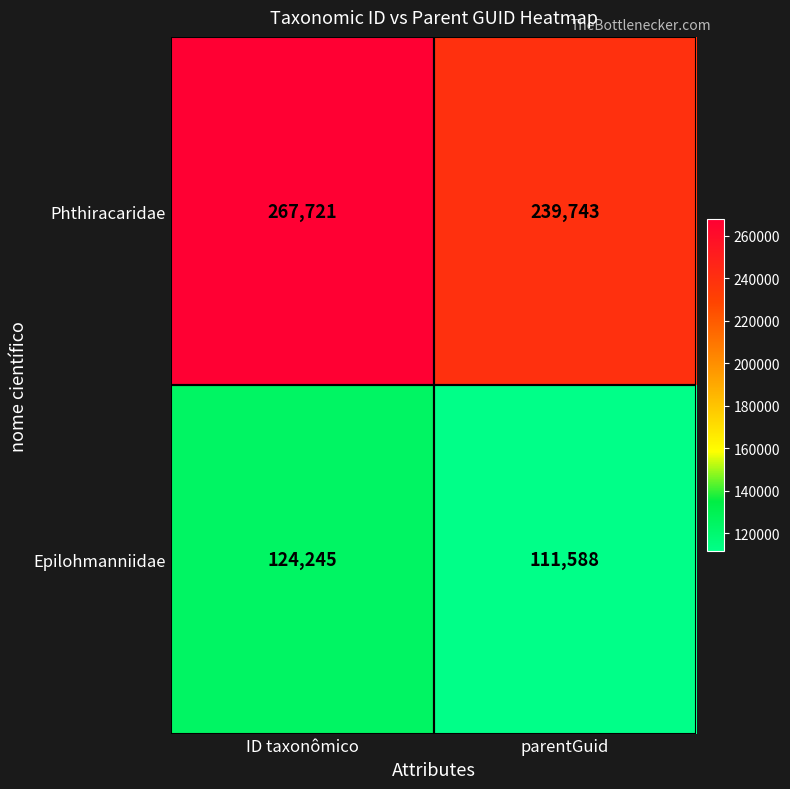

What is the sum of the Phthiracaridae values at parentGuid and ID taxonômico?

507464